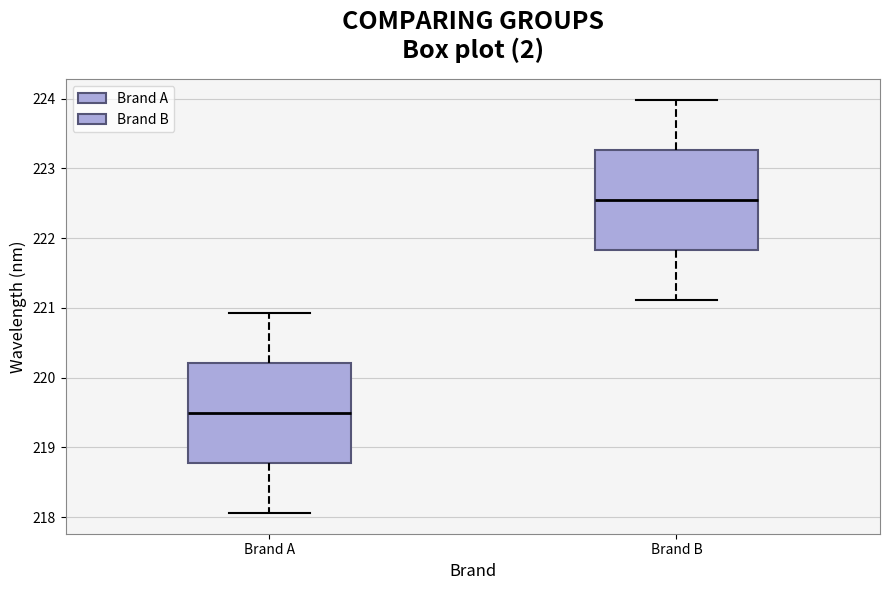

Reading left to right, transcribe this box plot: for each box, give where its median line is, the range the box spans, and where its two whiskers end, as read against the y-axis. The values are not printed on the chart, so give them approximately, as read against the axis.

Brand A: median 219.5, box 218.8 to 220.2, whiskers 218.1 to 220.9
Brand B: median 222.5, box 221.8 to 223.3, whiskers 221.1 to 224.0